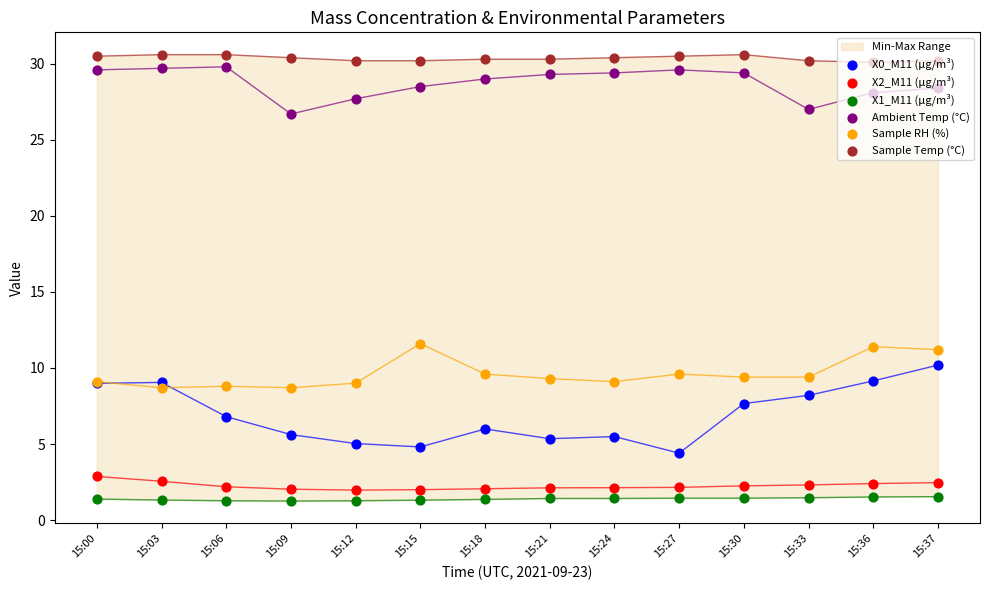

What is the total value across all series at 15:09?

74.7